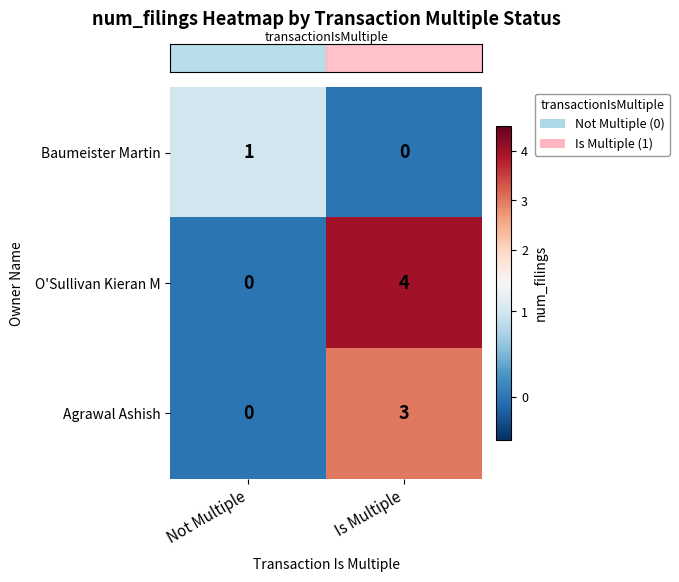

Rank the series by their average value, from highest to lowest.

O'Sullivan Kieran M, Agrawal Ashish, Baumeister Martin